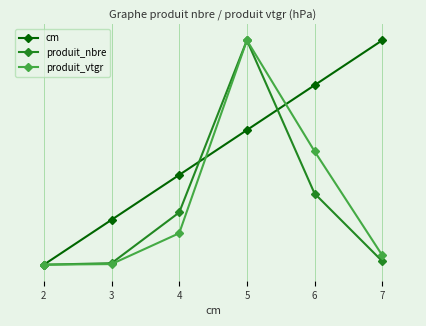

What is the sum of all produit_nbre values?

17.0